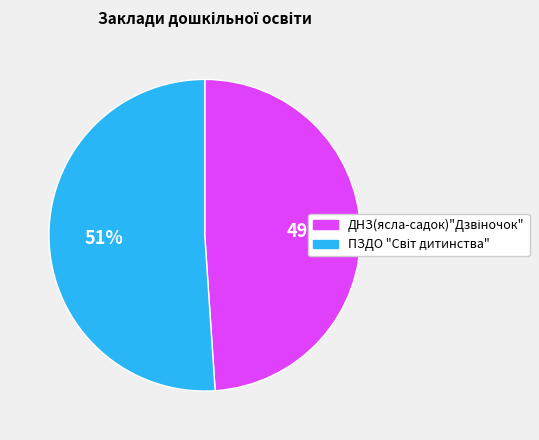

Is there a majority slice in this chart?

Yes